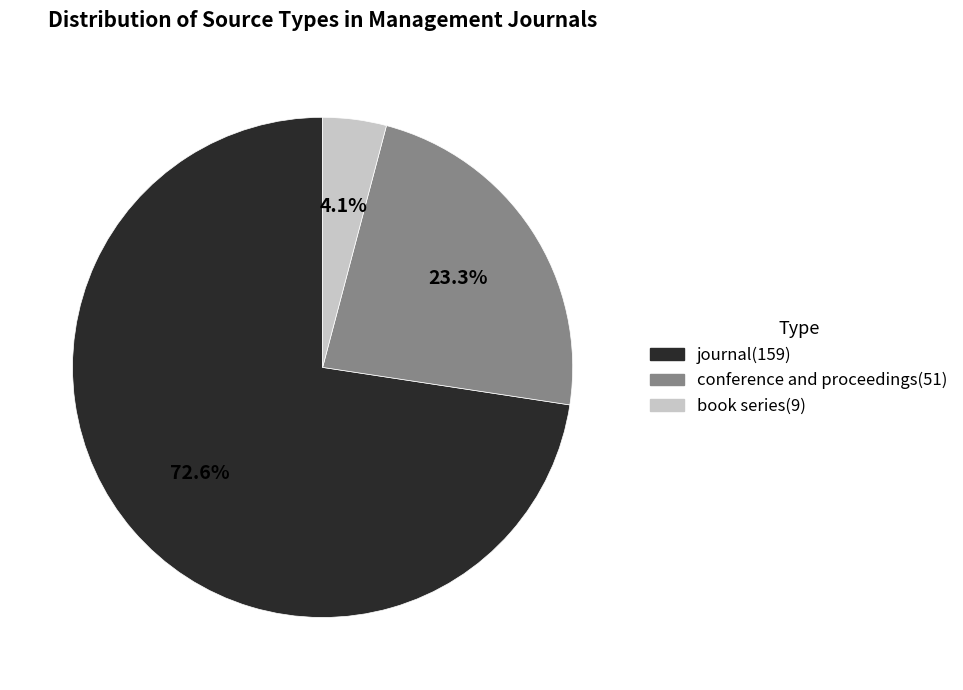

Which category has the smallest portion of the pie?

book series